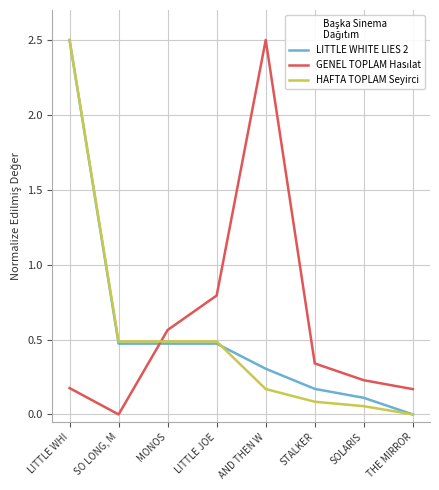

What is the total value across all series at SOLARIS?

0.4